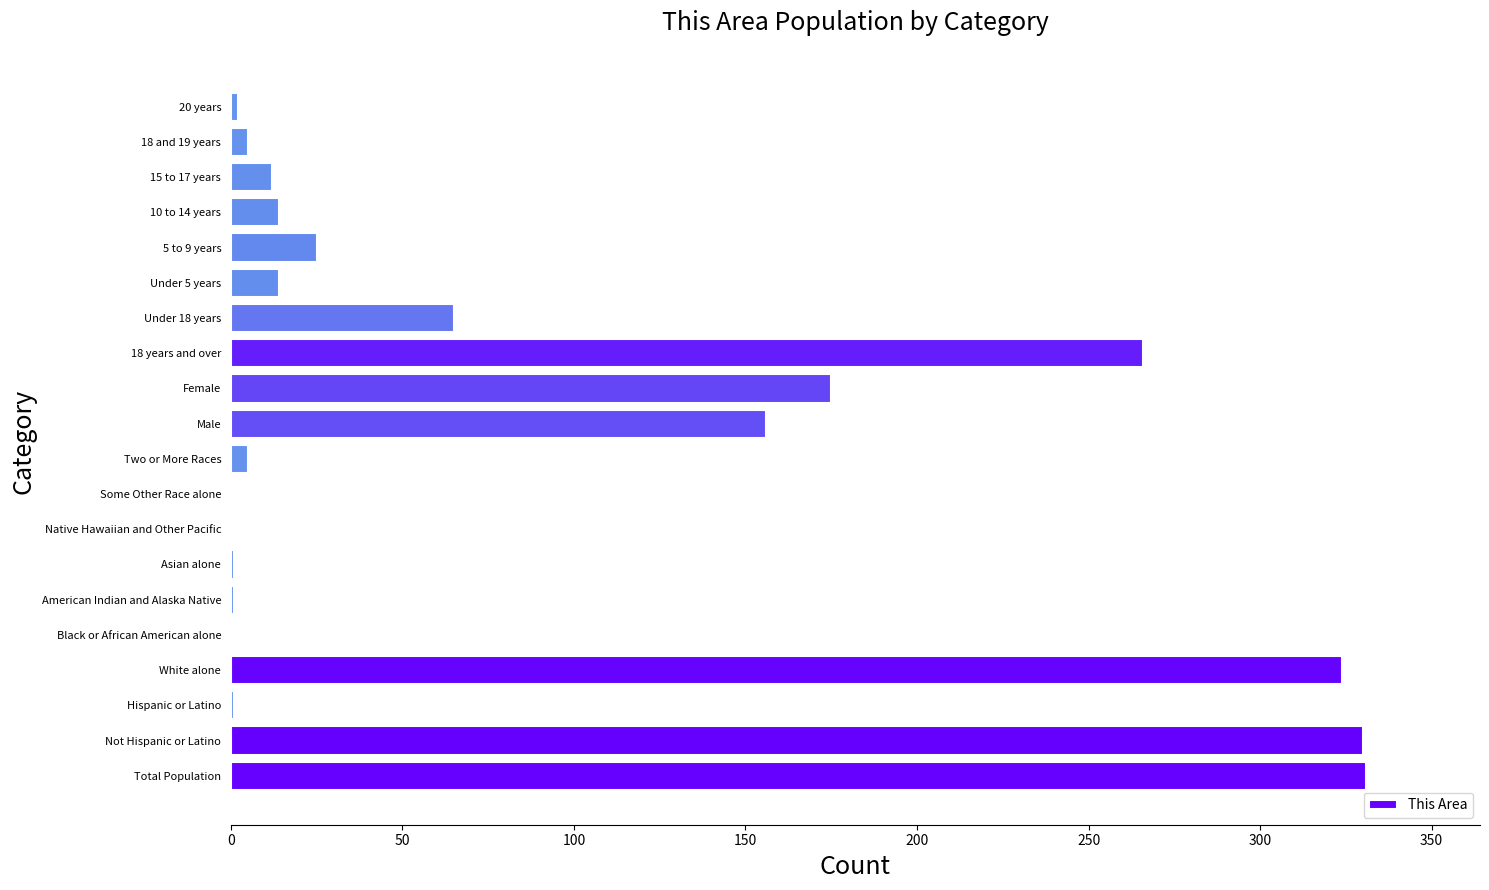

What is the greatest value displayed?

331